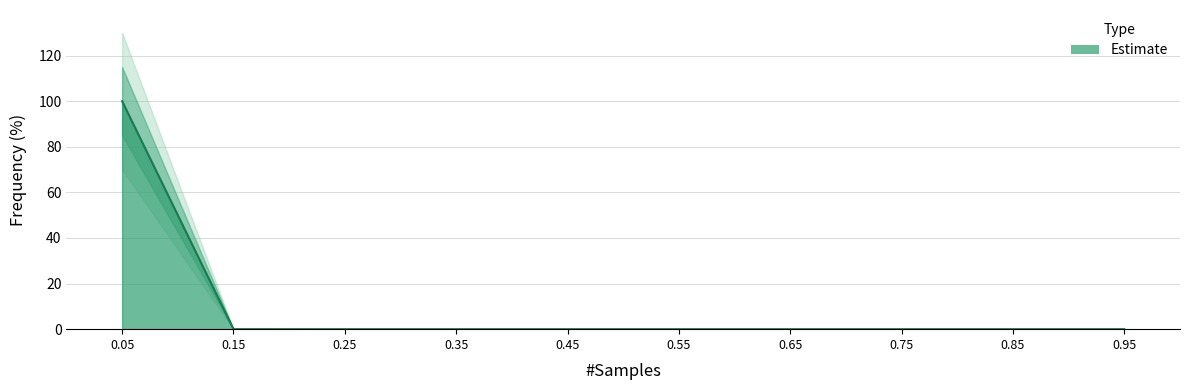

What is the difference between the maximum and minimum values?

100.0